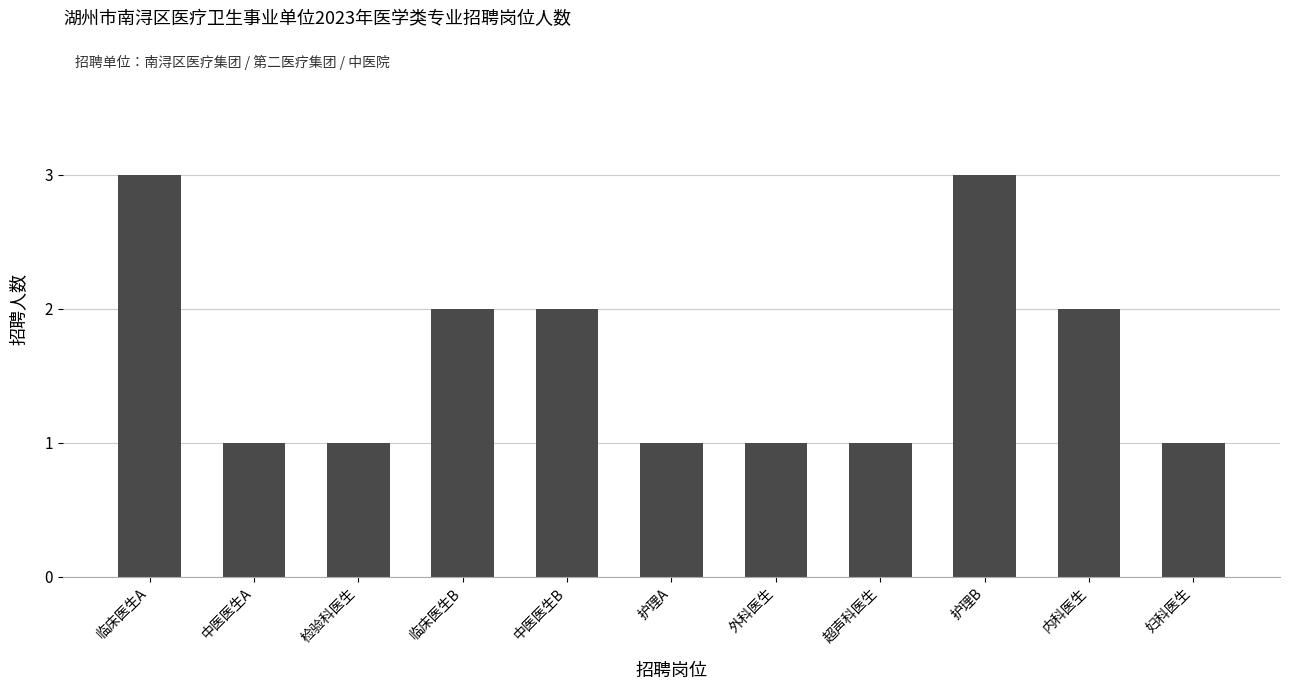

What is the minimum value shown in the chart?

1